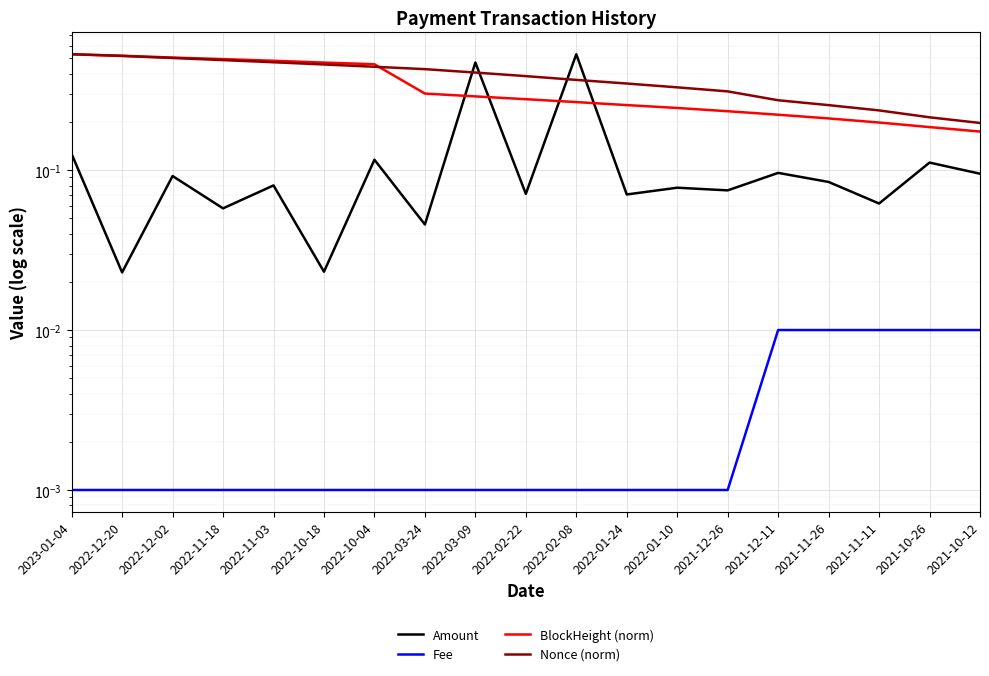

Which series has the largest total across all categories?

Nonce (norm)